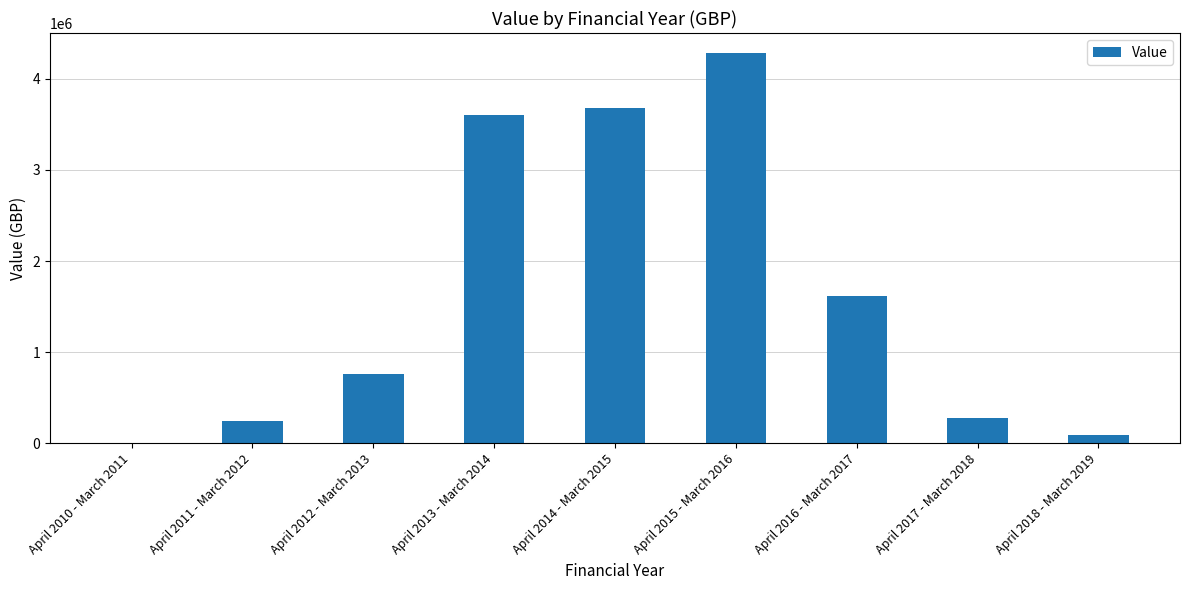

Is it true that the value at April 2015 - March 2016 is 4287385?

True